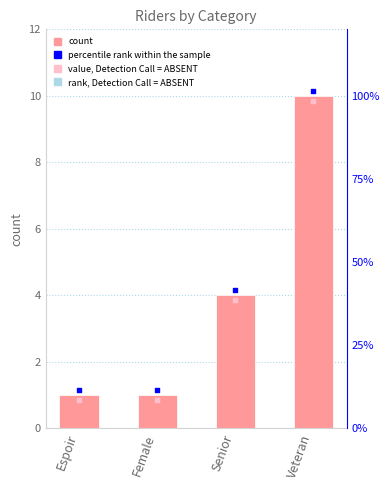

What is the change in value from Senior to Veteran?

+6